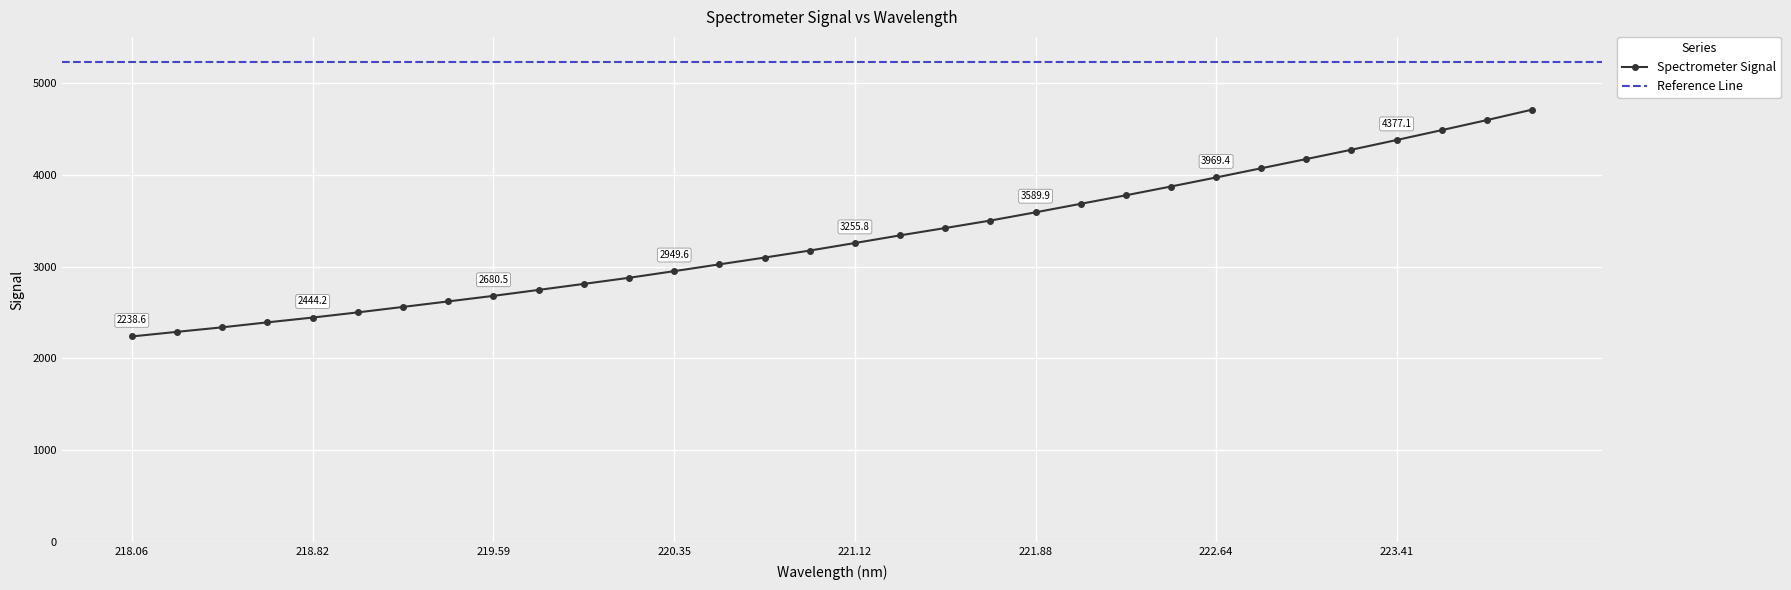

What is the maximum value for Spectrometer Signal?

4707.5